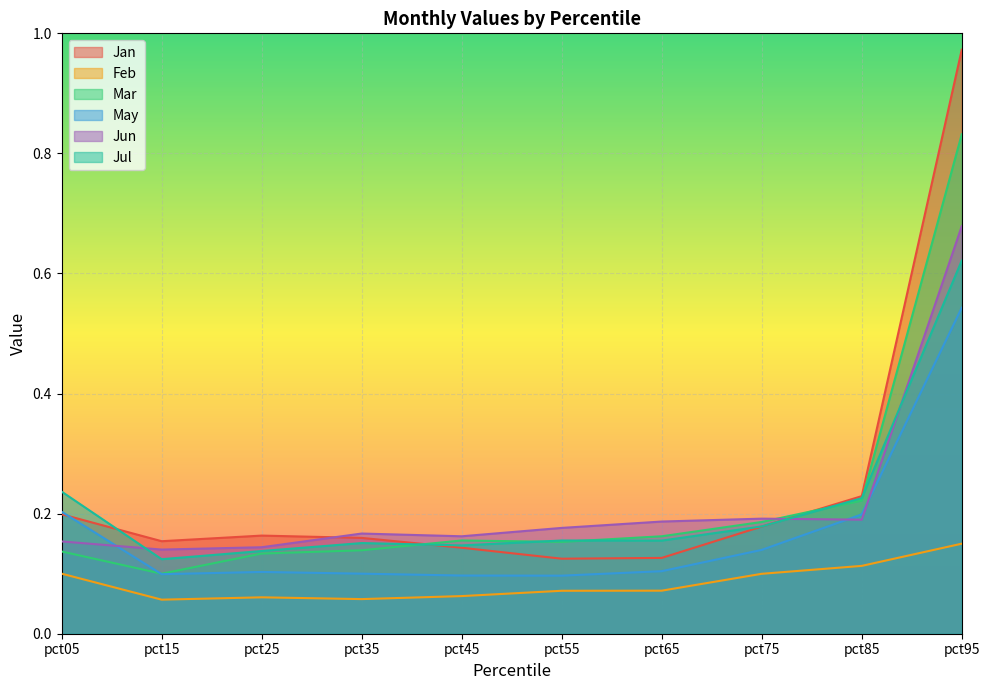

What is the sum of all Jul values?

2.1